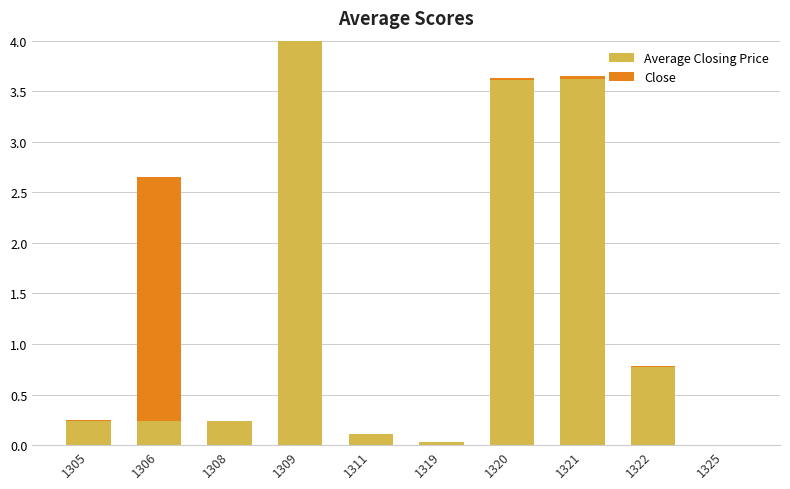

At which category is the sum across all series the highest?

1309